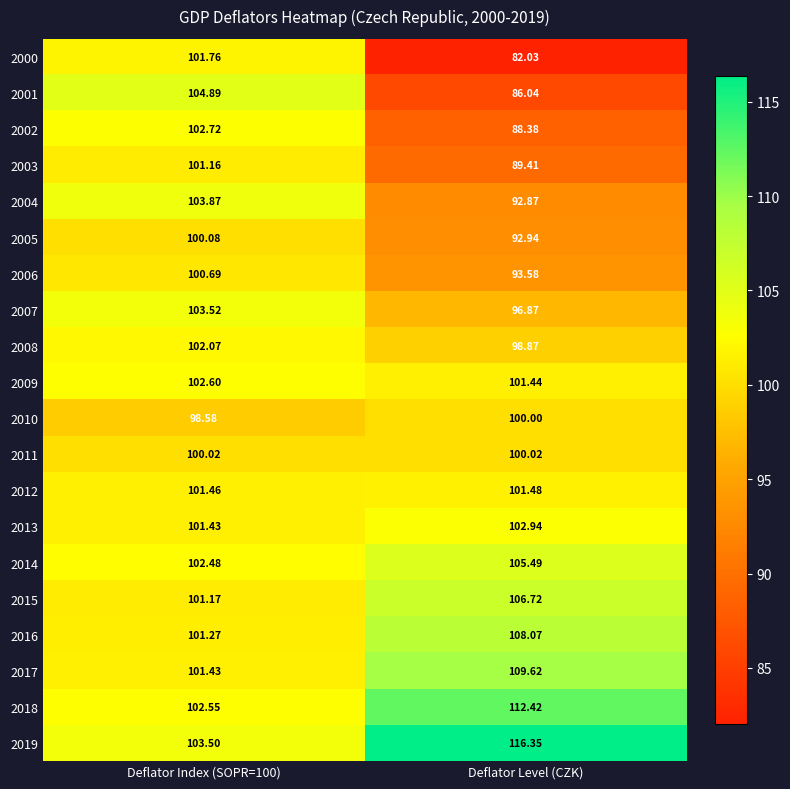

At which category does the chart reach its minimum across all series?

Deflator Level (CZK)